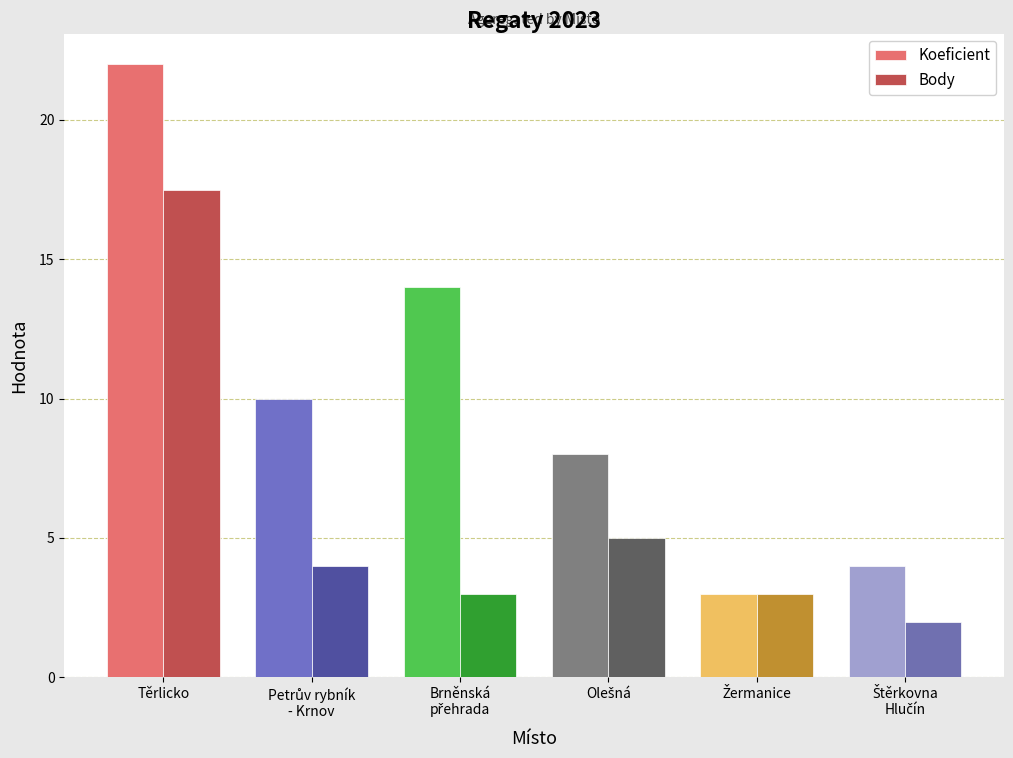

How many data points in Koeficient are less than 10?

3